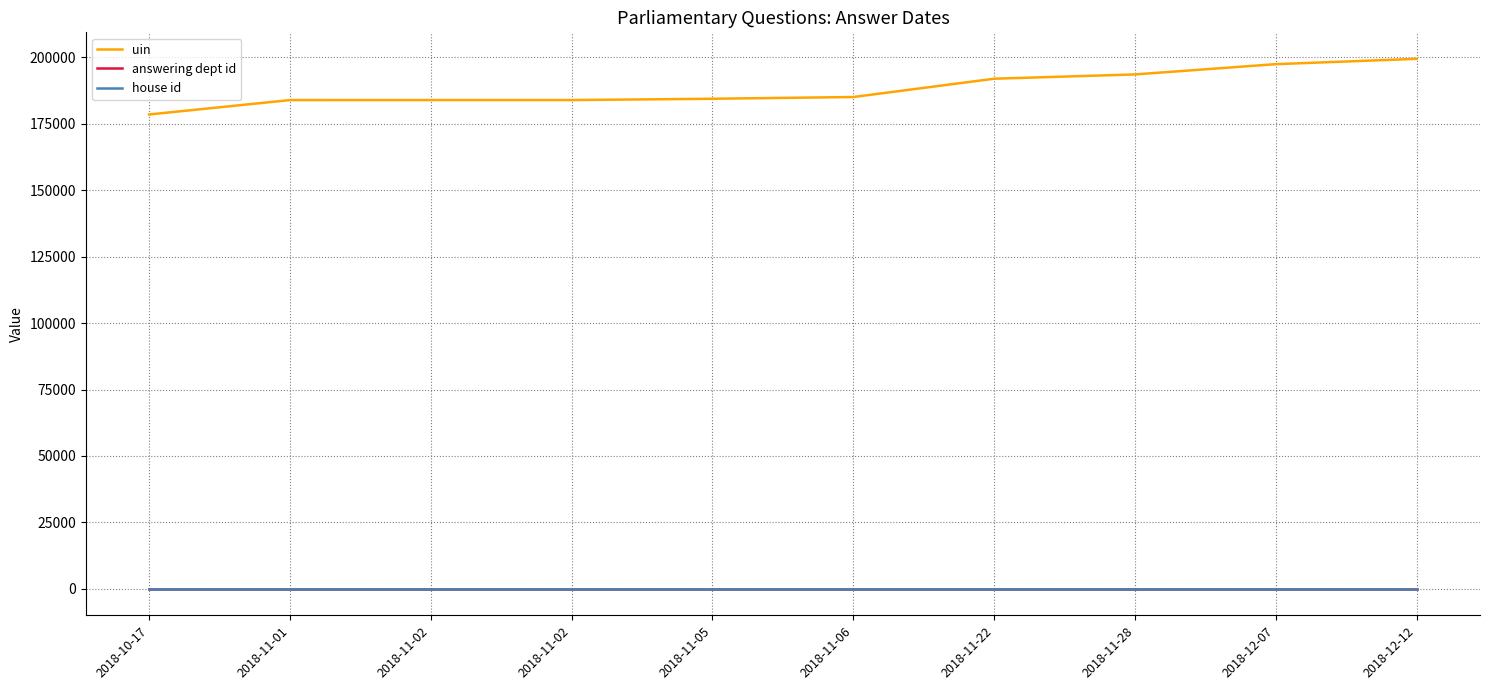

At which category does the chart reach its peak across all series?

2018-12-12